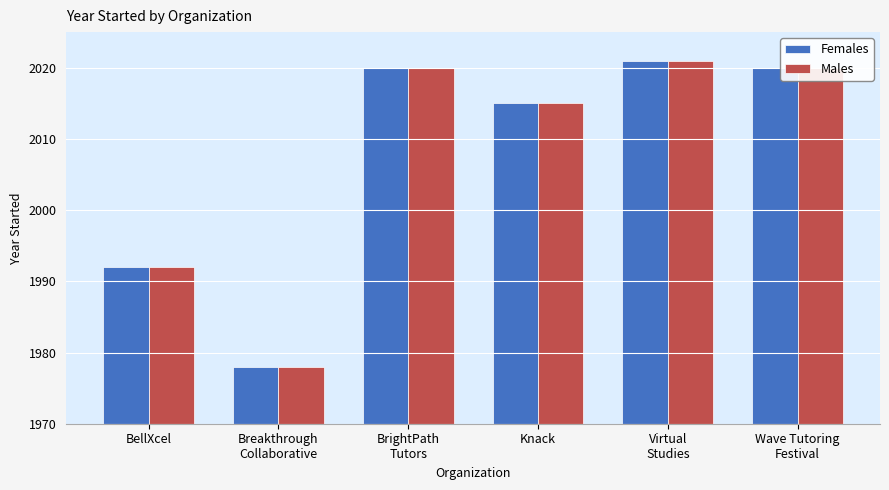

What is the value of the Males bar at the 2nd from the left?

1978